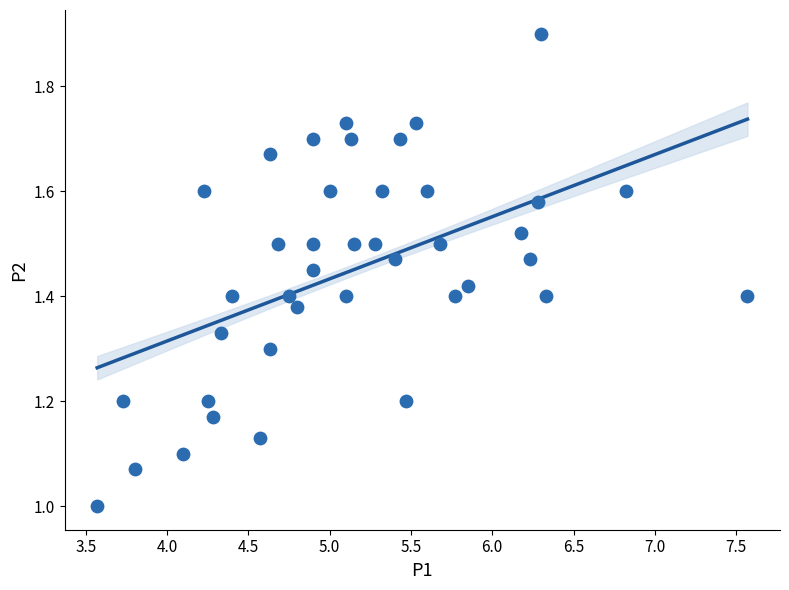

What is the range of X values (max minus min)?

4.0